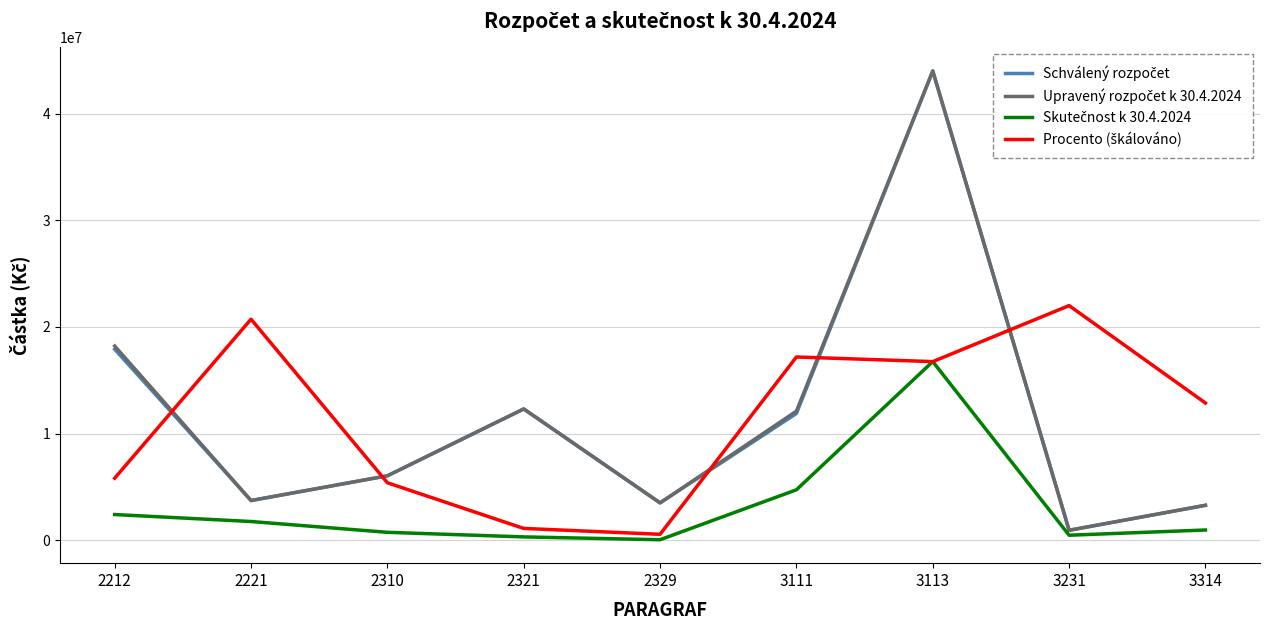

What is the greatest value displayed?

44020257.0